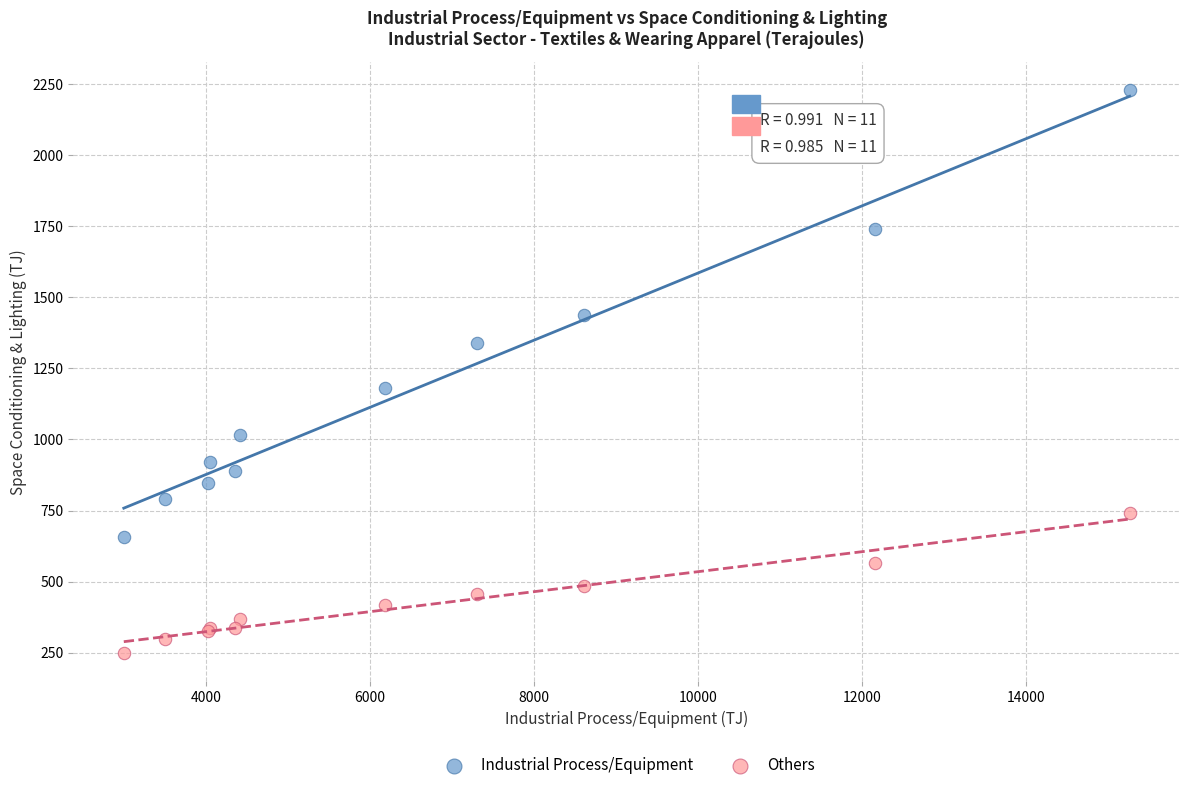

Which series contains the lowest Y value?

Others